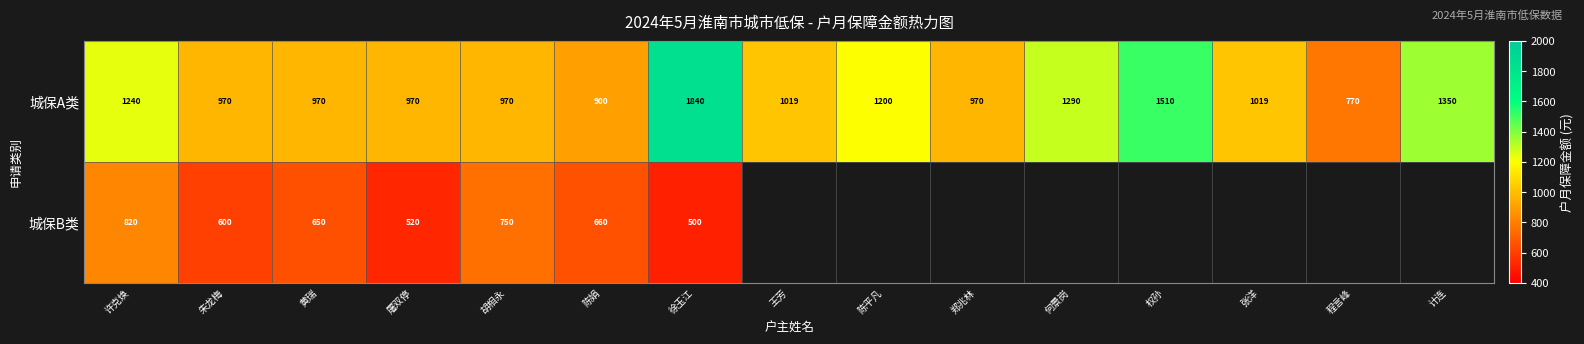

What value does the 城保A类 series have at 张洋, to the nearest 50?

1000